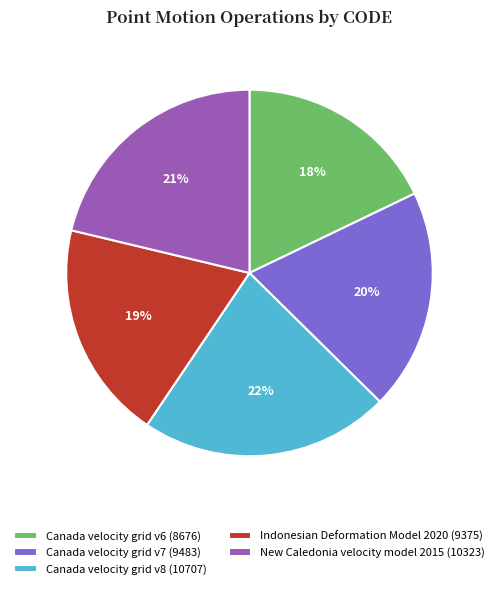

What is the smallest slice in the pie chart?

Canada velocity grid v6